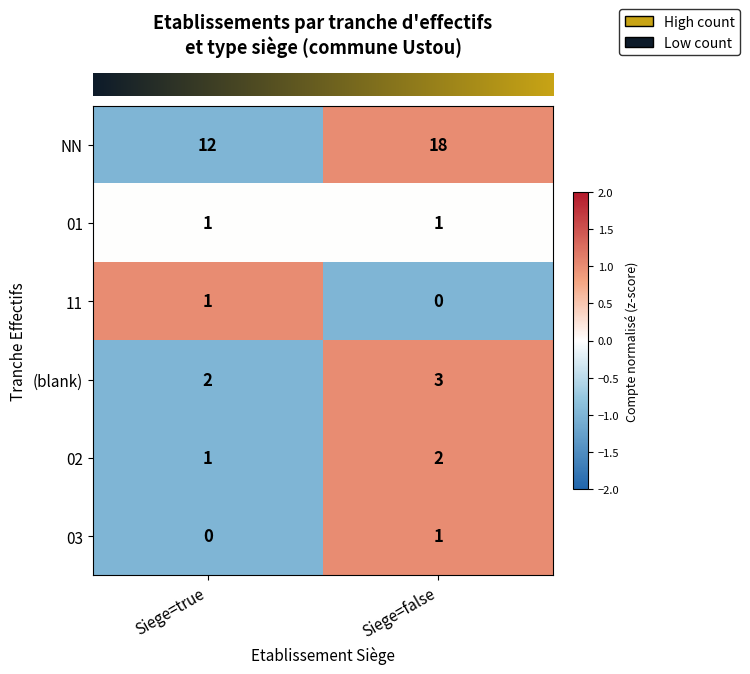

At which label does 02 reach its minimum?

Siege=true